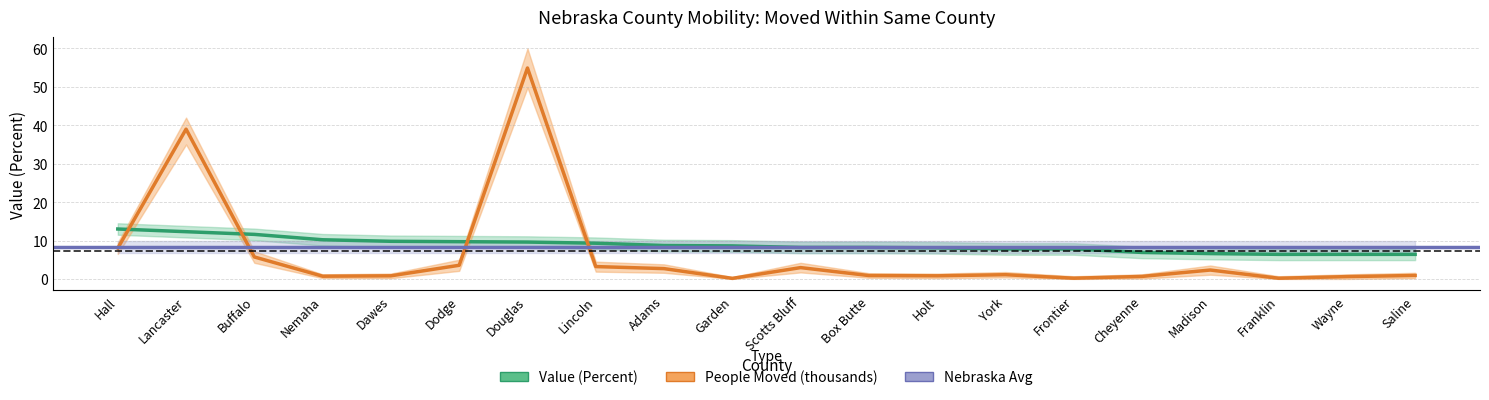

Is the value of Value_lower at Saline greater than the value of People_scaled at York?

Yes